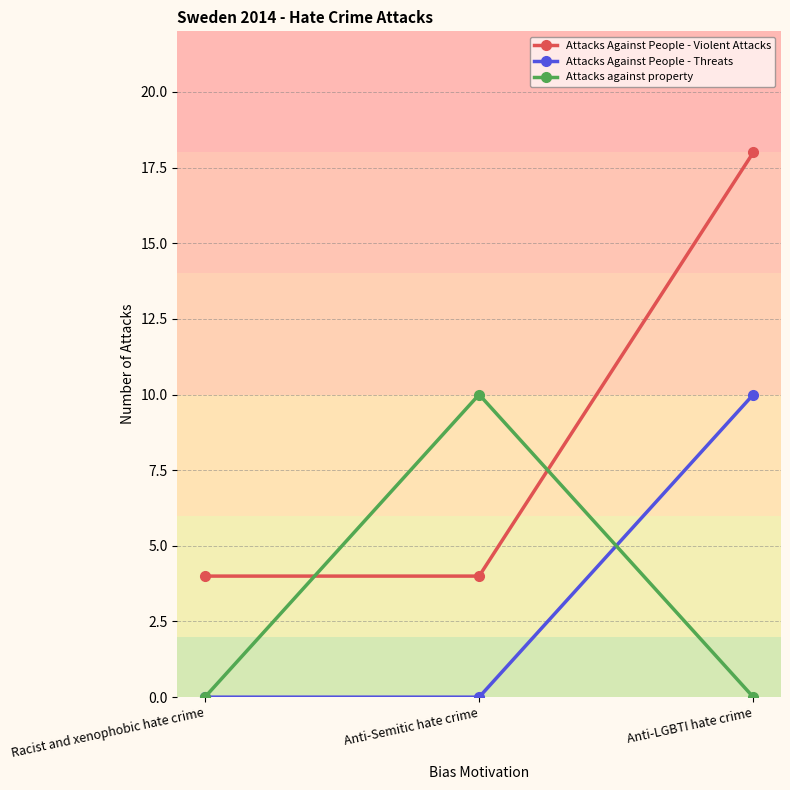

How many categories are shown in the chart?

3